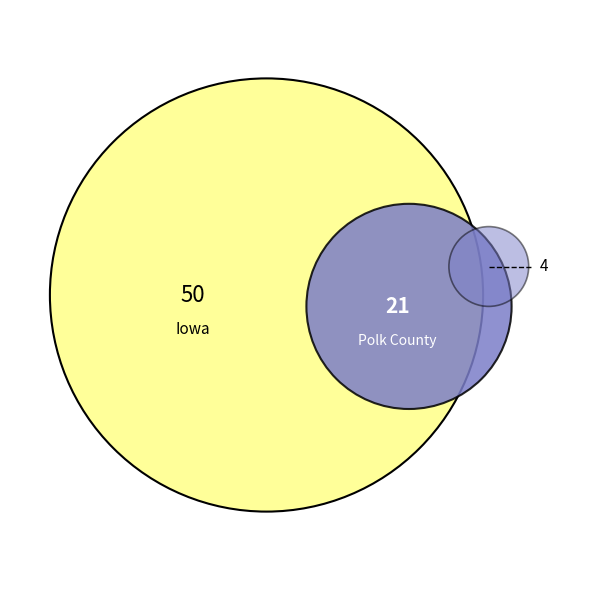

What percentage is the Iowa slice, to the nearest percent?

67%